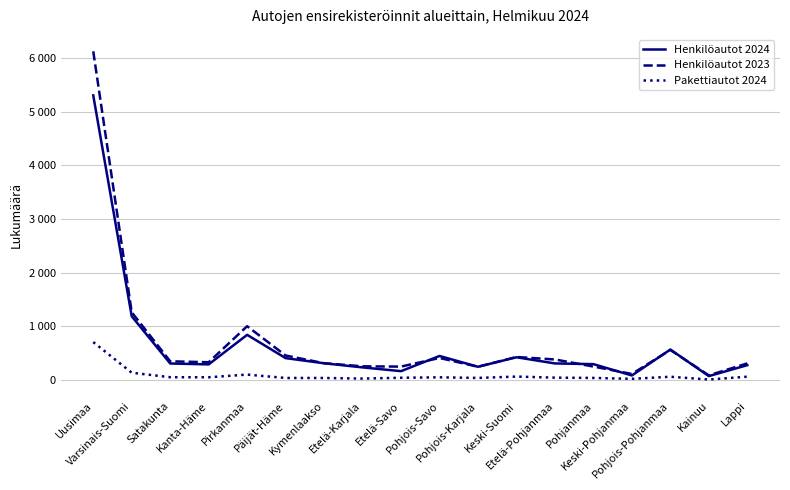

Between which two adjacent categories do Henkilöautot 2024 and Henkilöautot 2023 first intersect?

Etelä-Savo and Pohjois-Savo